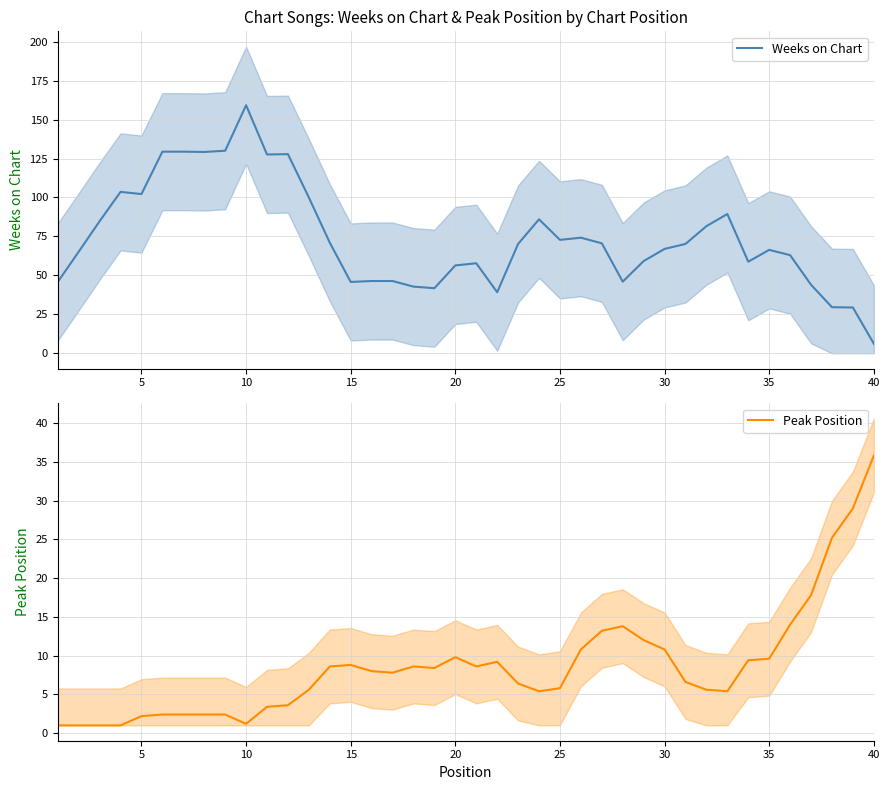

True or false: Weeks on Chart and Peak Position intersect in this chart.

True